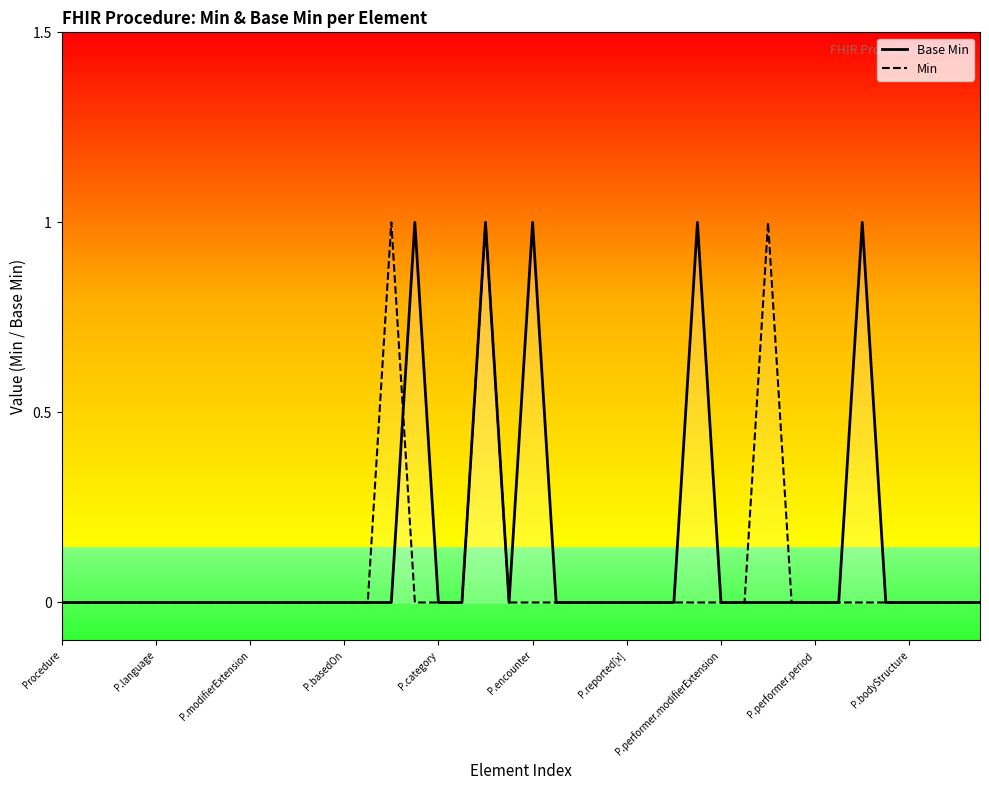

Which has a higher value, 18 or 13?

18